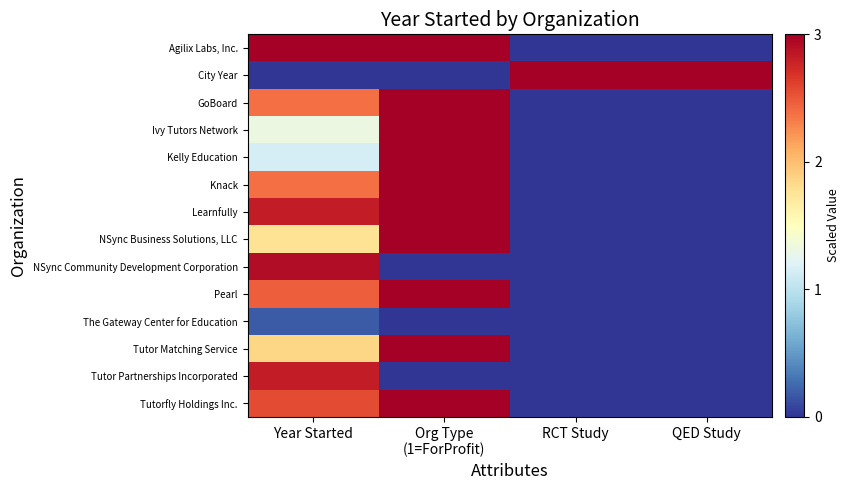

Between Year Started and Org Type (1=ForProfit), which series saw the biggest shift?

NSync Community Development Corporation